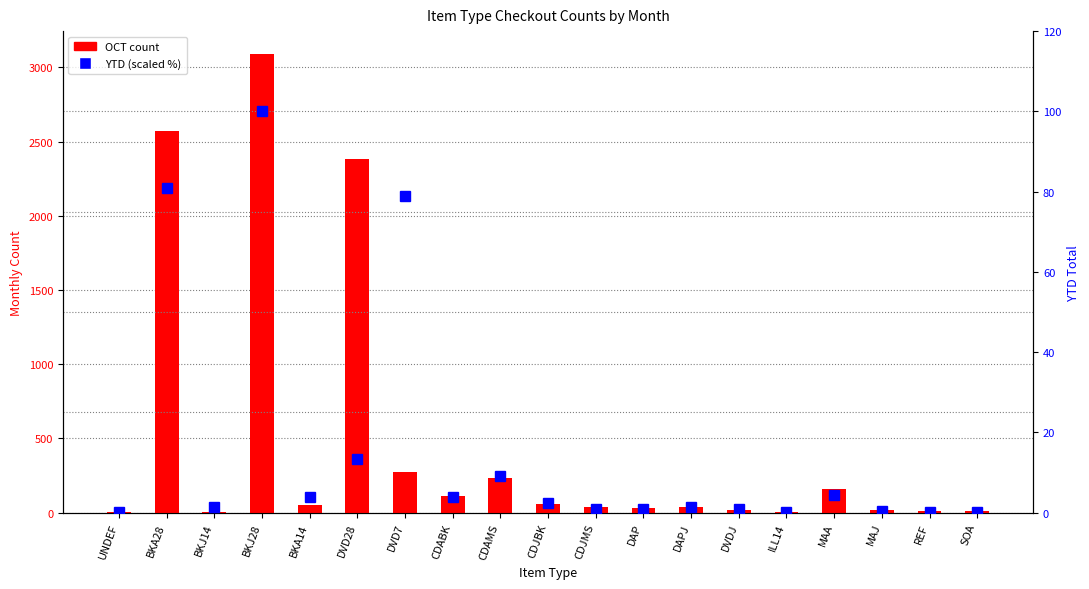

At CDAMS, list the series in order from smallest to largest.

YTD (scaled %), OCT count